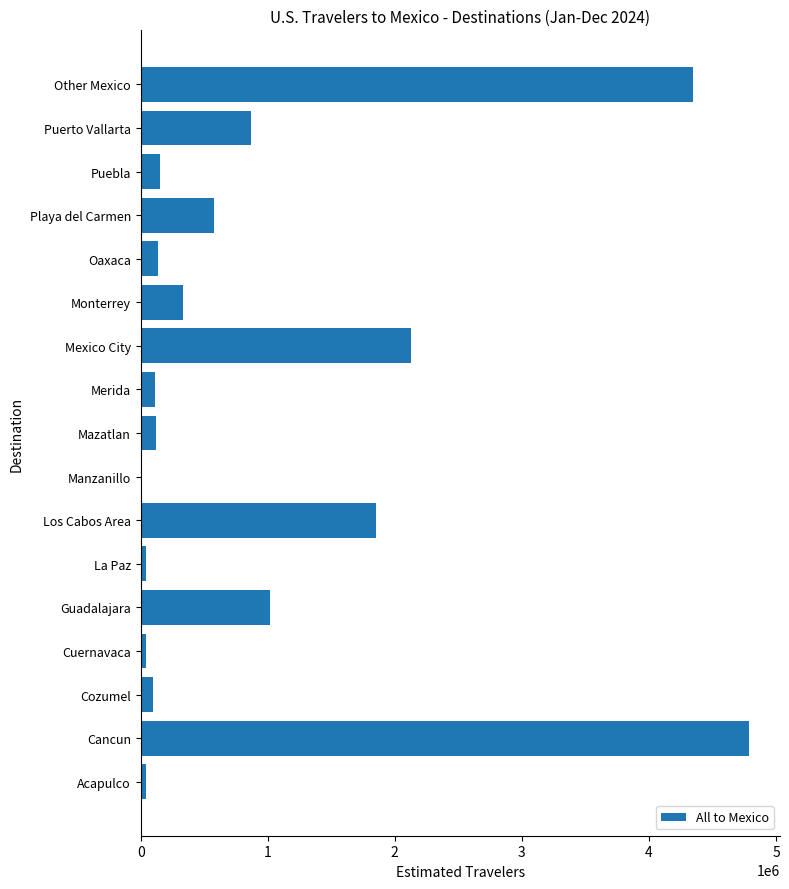

How many data points does each series have?

17